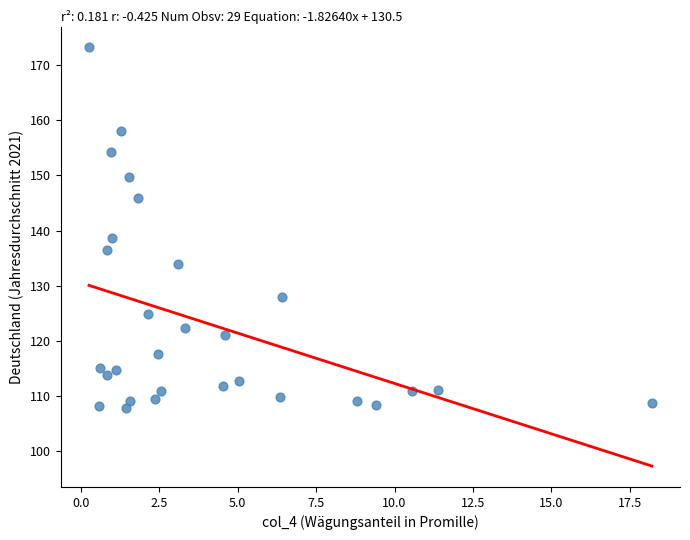

What is the range of X values (max minus min)?

17.9